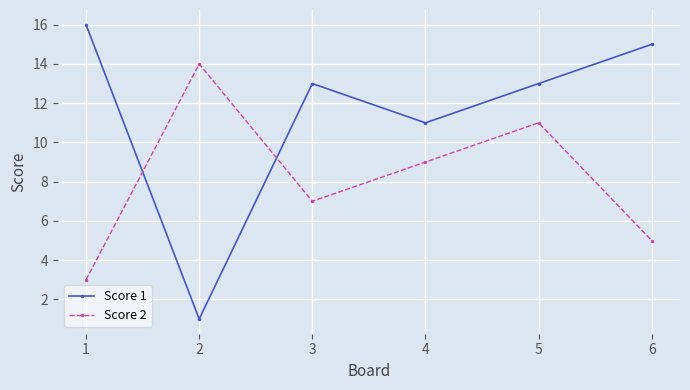

Rank the series at 2 from highest to lowest value.

Score 2, Score 1